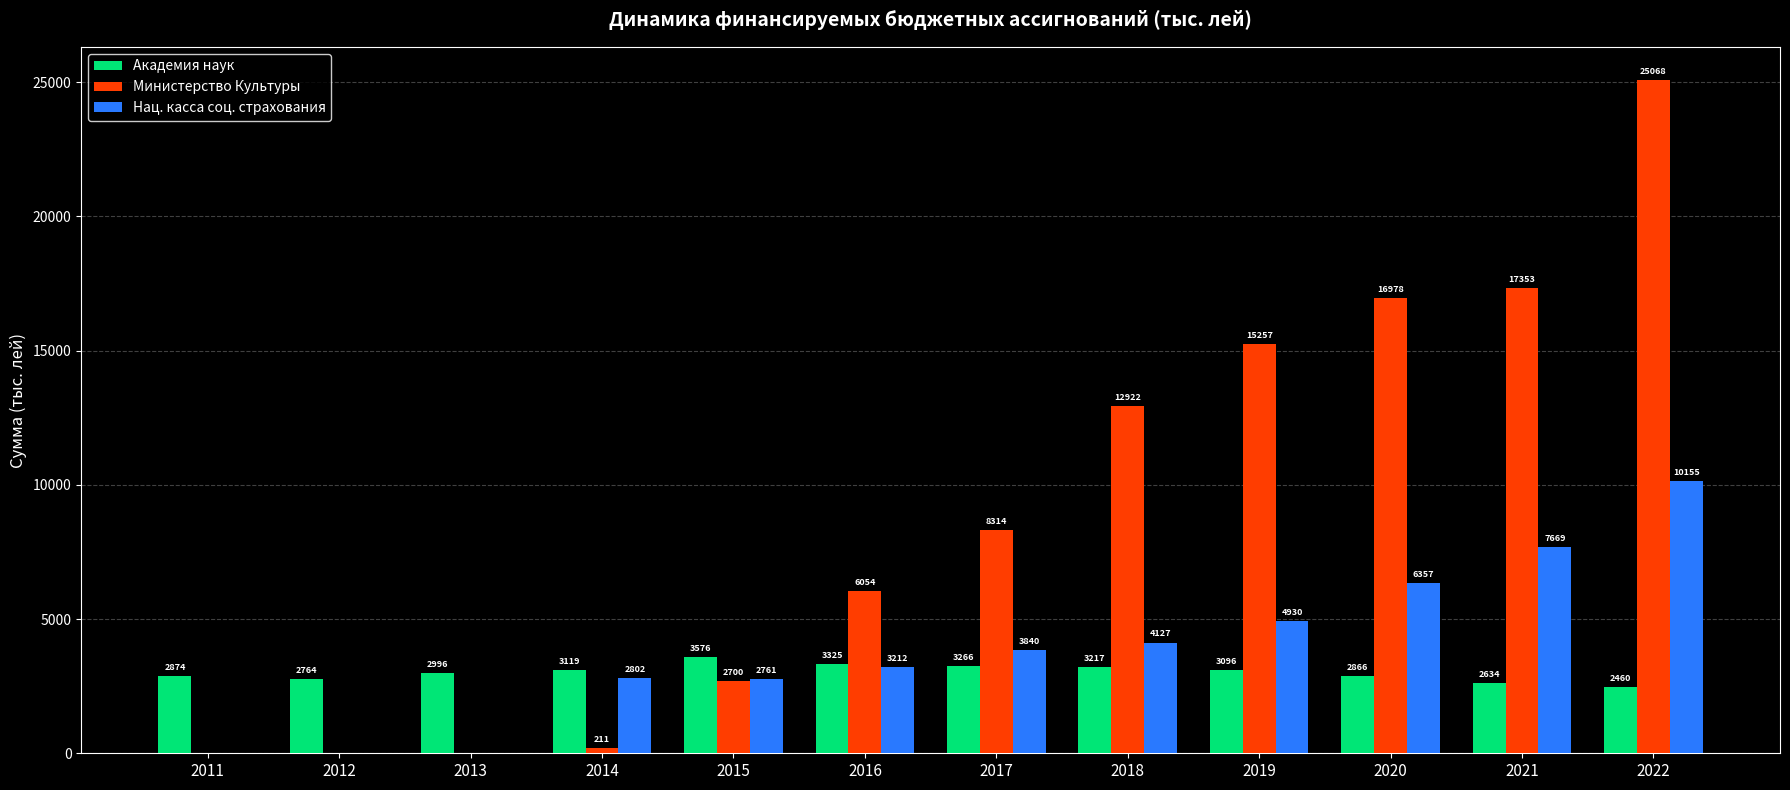

Between 2013 and 2018, which series saw the biggest shift?

Министерство Культуры